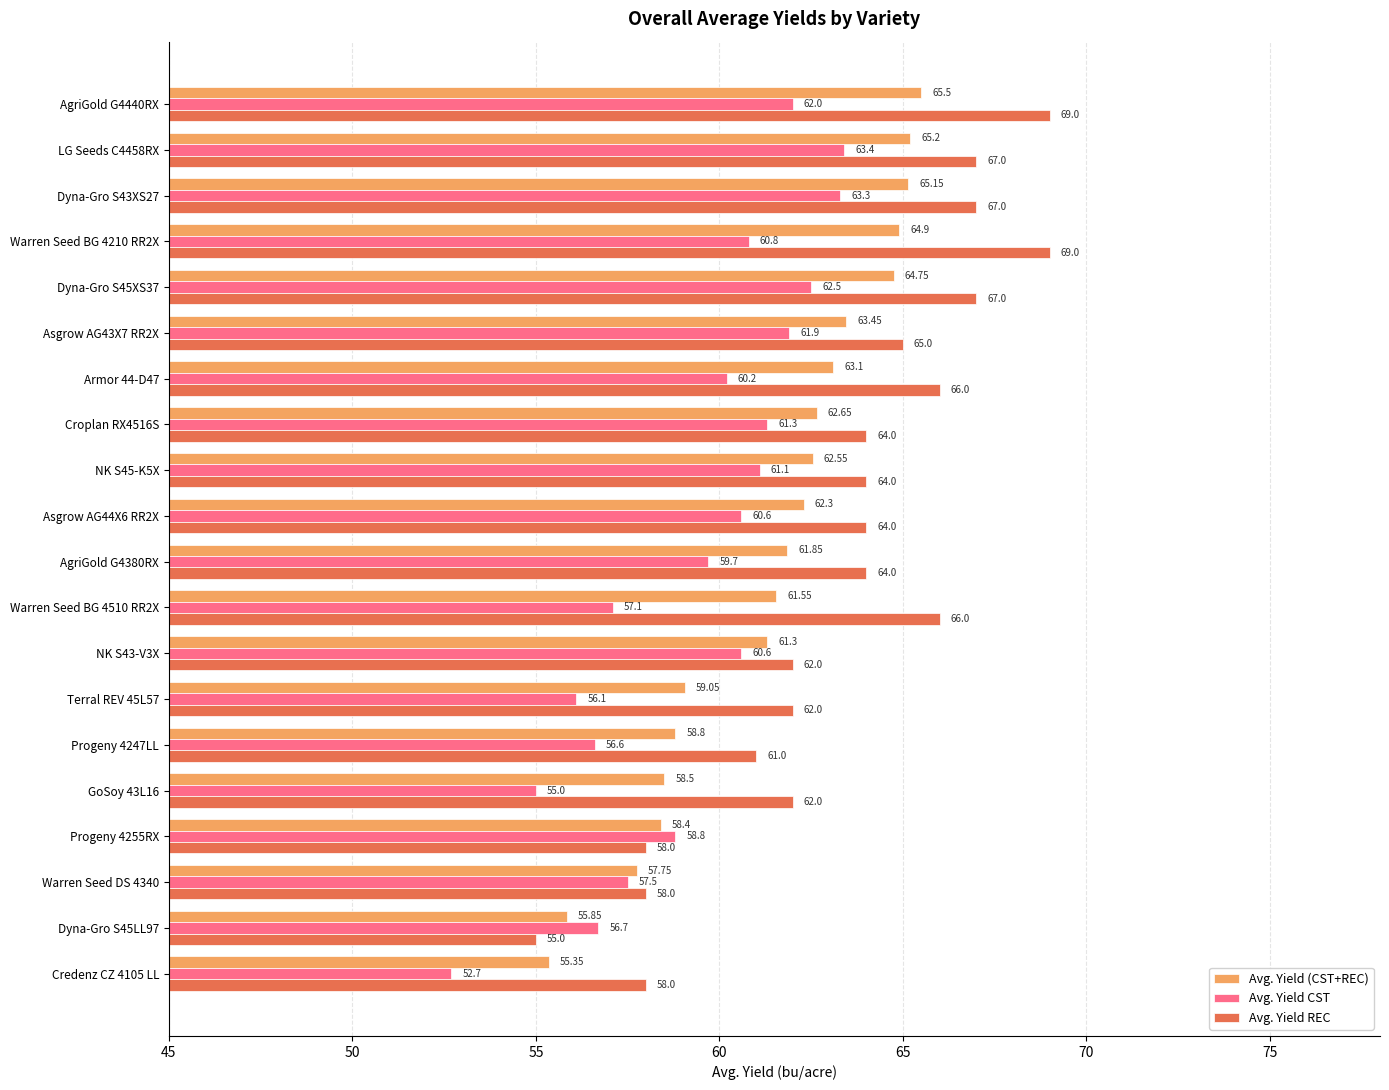

Is the value of Avg. Yield REC at Armor 44-D47 greater than the value of Avg. Yield CST at NK S45-K5X?

Yes